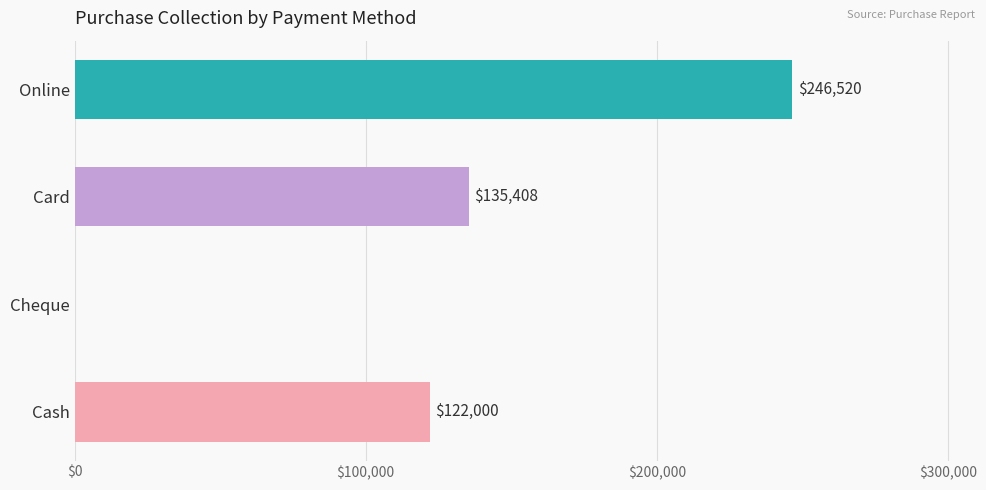

What is the sum of all values?

503928